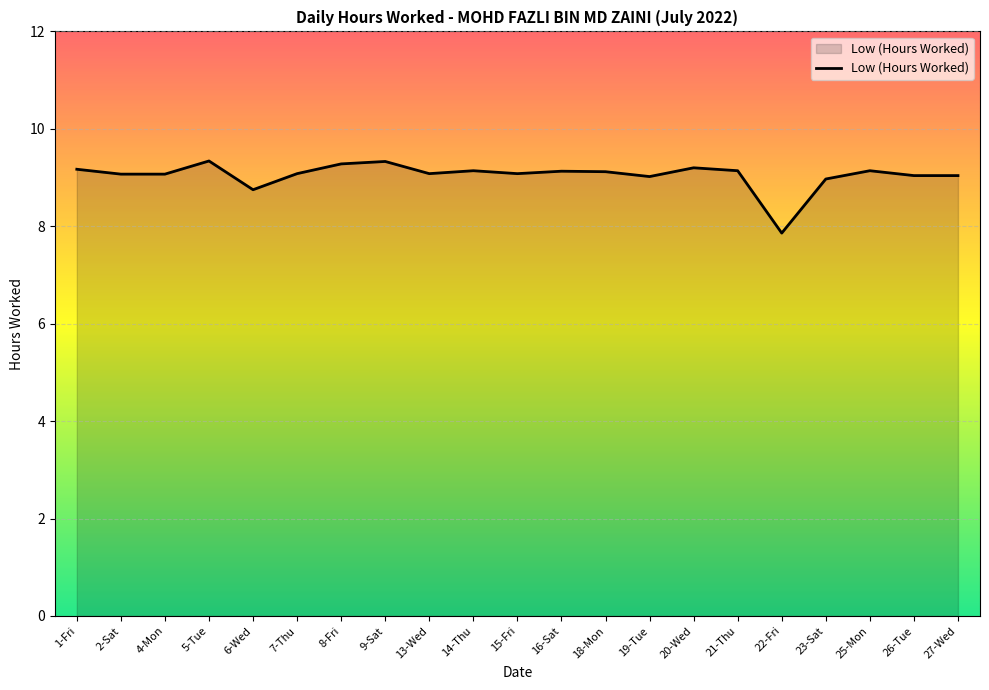

At which label is the value closest to 8?

22-Fri